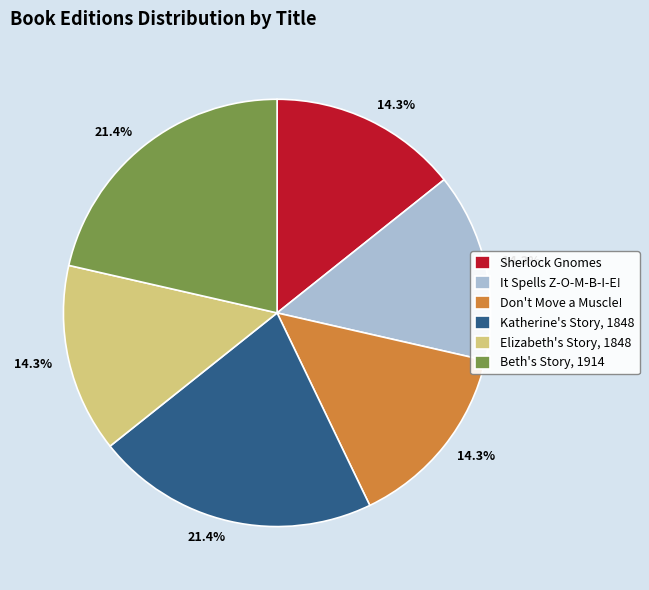

True or false: Don't Move a Muscle! accounts for 14% of the total.

True